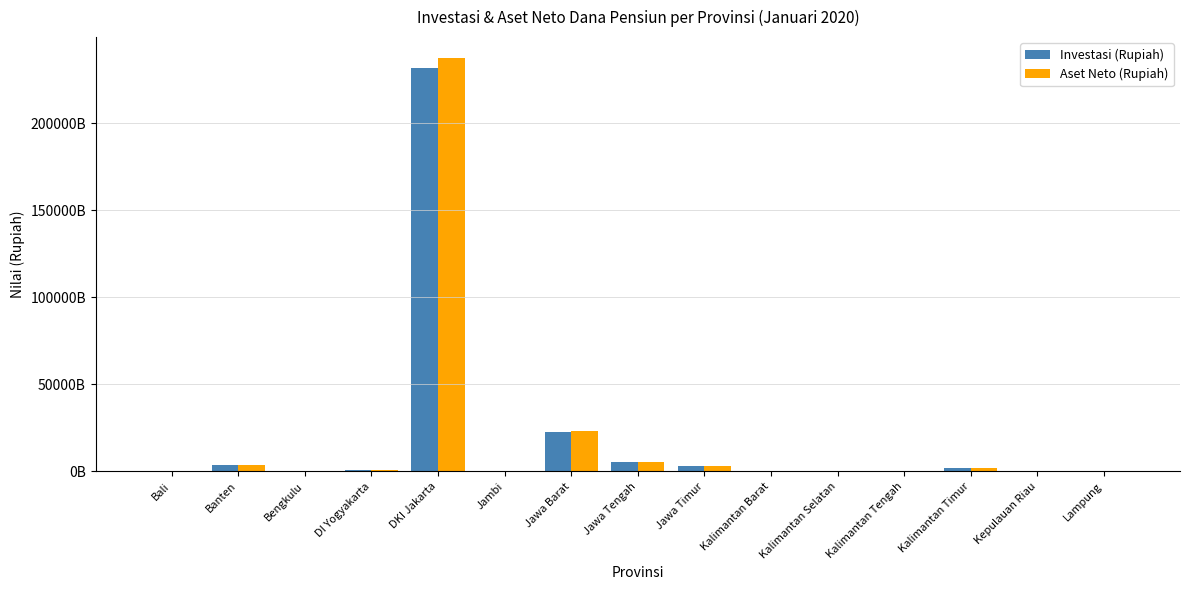

What are all the series names shown in the legend?

Investasi (Rupiah), Aset Neto (Rupiah)